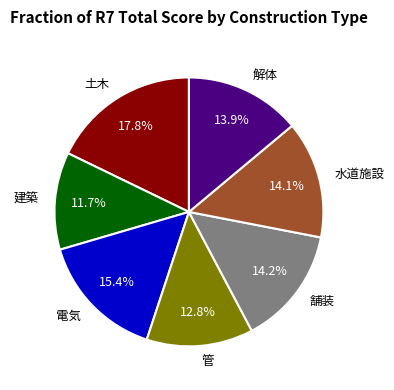

What is the largest slice in the pie chart?

土木